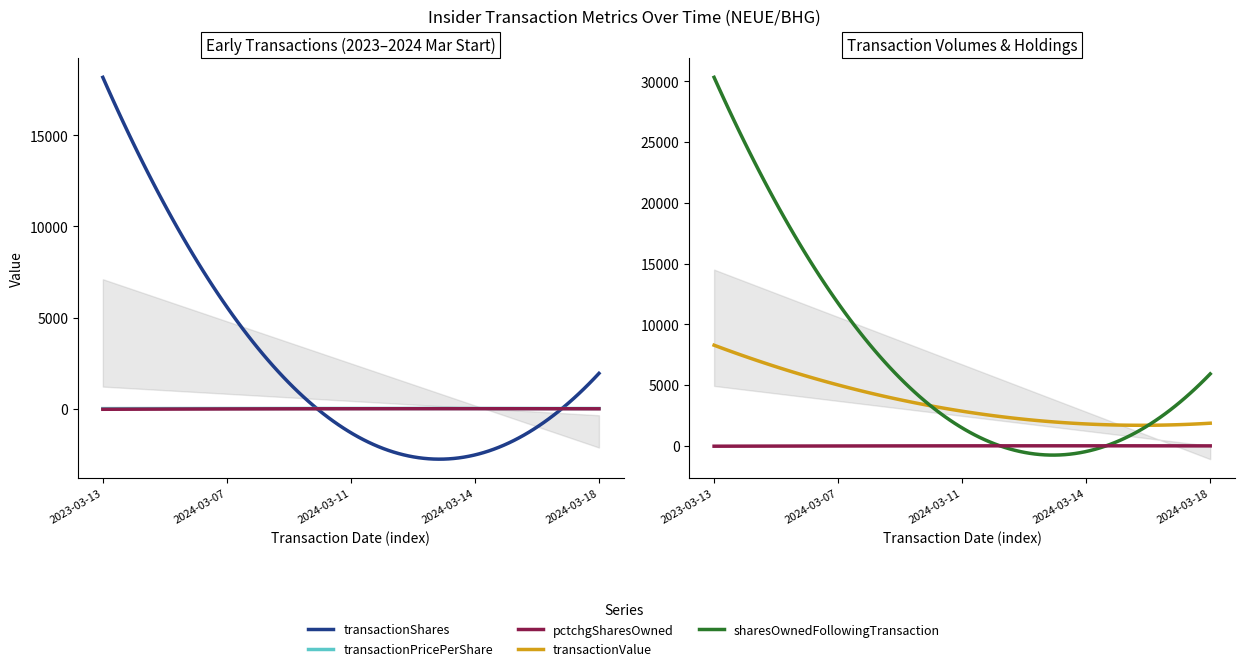

The pctchgSharesOwned series shows -8.1 at 2024-03-14. True or false?

False